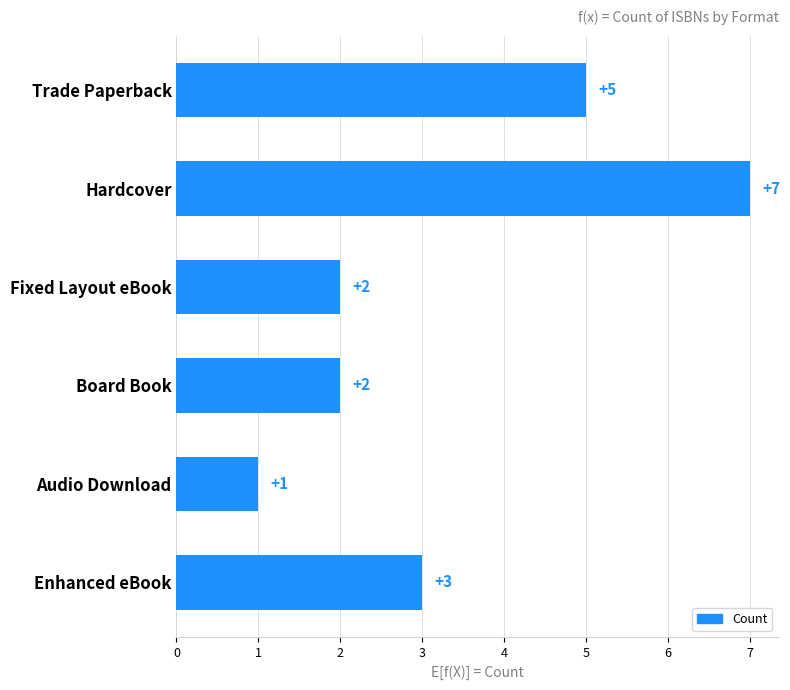

What is the sum of all values?

20